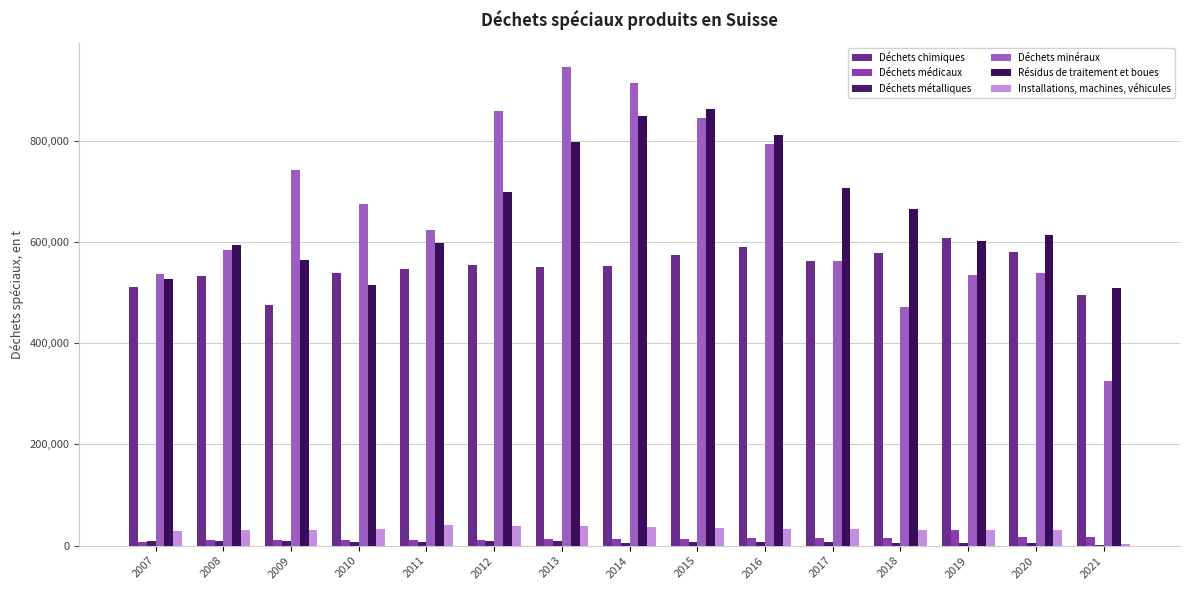

Which has a higher value, 2019 or 2007?

2019